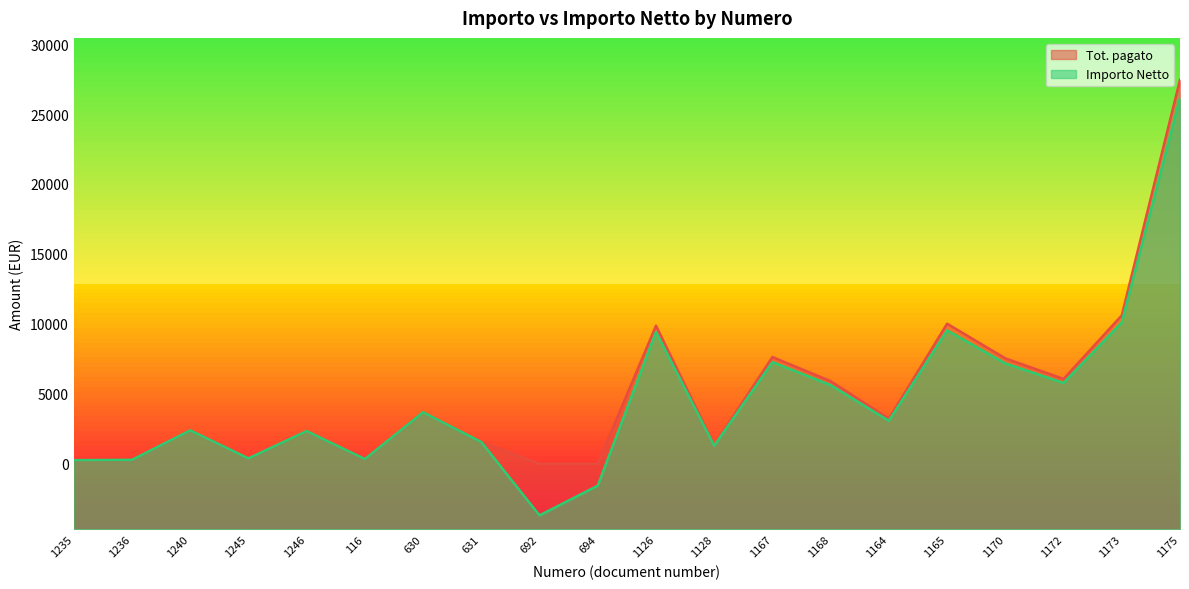

What is the greatest value displayed?

27441.9